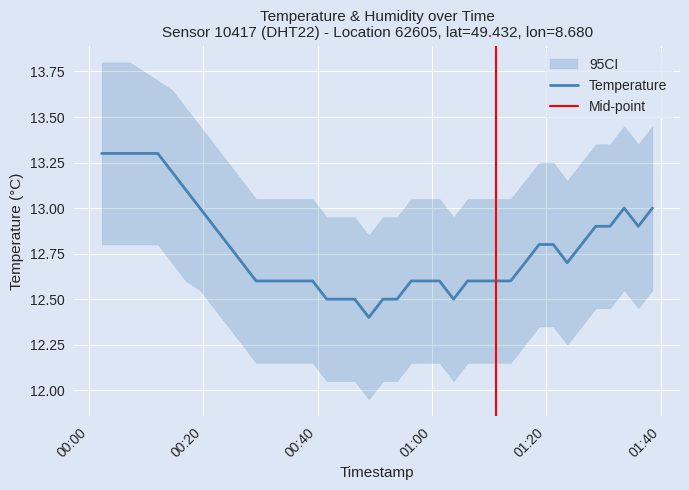

List the labels in order of value, smallest first.

2022-12-31T00:48:58, 2022-12-31T00:41:36, 2022-12-31T00:44:03, 2022-12-31T00:46:30, 2022-12-31T00:51:26, 2022-12-31T00:53:54, 2022-12-31T01:03:47, 2022-12-31T00:29:15, 2022-12-31T00:31:42, 2022-12-31T00:34:09, 2022-12-31T00:36:38, 2022-12-31T00:39:08, 2022-12-31T00:56:23, 2022-12-31T00:58:51, 2022-12-31T01:01:19, 2022-12-31T01:06:15, 2022-12-31T01:08:43, 2022-12-31T01:11:12, 2022-12-31T01:13:47, 2022-12-31T00:26:48, 2022-12-31T01:16:17, 2022-12-31T01:23:40, 2022-12-31T00:24:21, 2022-12-31T01:18:45, 2022-12-31T01:21:13, 2022-12-31T01:26:09, 2022-12-31T00:21:53, 2022-12-31T01:28:39, 2022-12-31T01:31:09, 2022-12-31T01:36:06, 2022-12-31T00:19:26, 2022-12-31T01:33:37, 2022-12-31T01:38:34, 2022-12-31T00:16:58, 2022-12-31T00:14:31, 2022-12-31T00:02:15, 2022-12-31T00:04:42, 2022-12-31T00:07:09, 2022-12-31T00:09:36, 2022-12-31T00:12:04